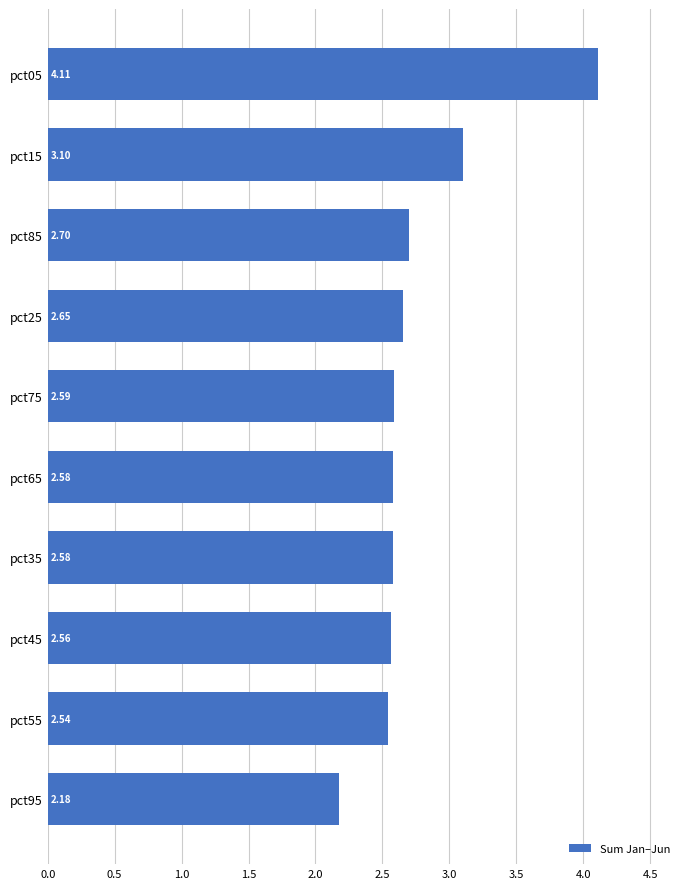

How many bars are there in total?

10